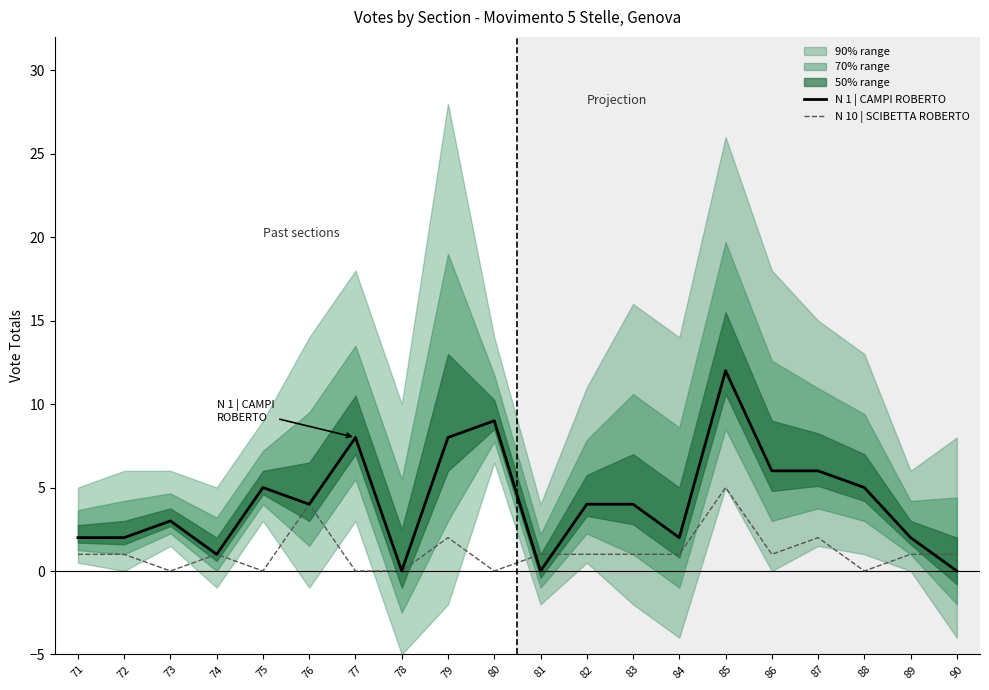

At which label does N 1 | CAMPI ROBERTO reach its peak?

85